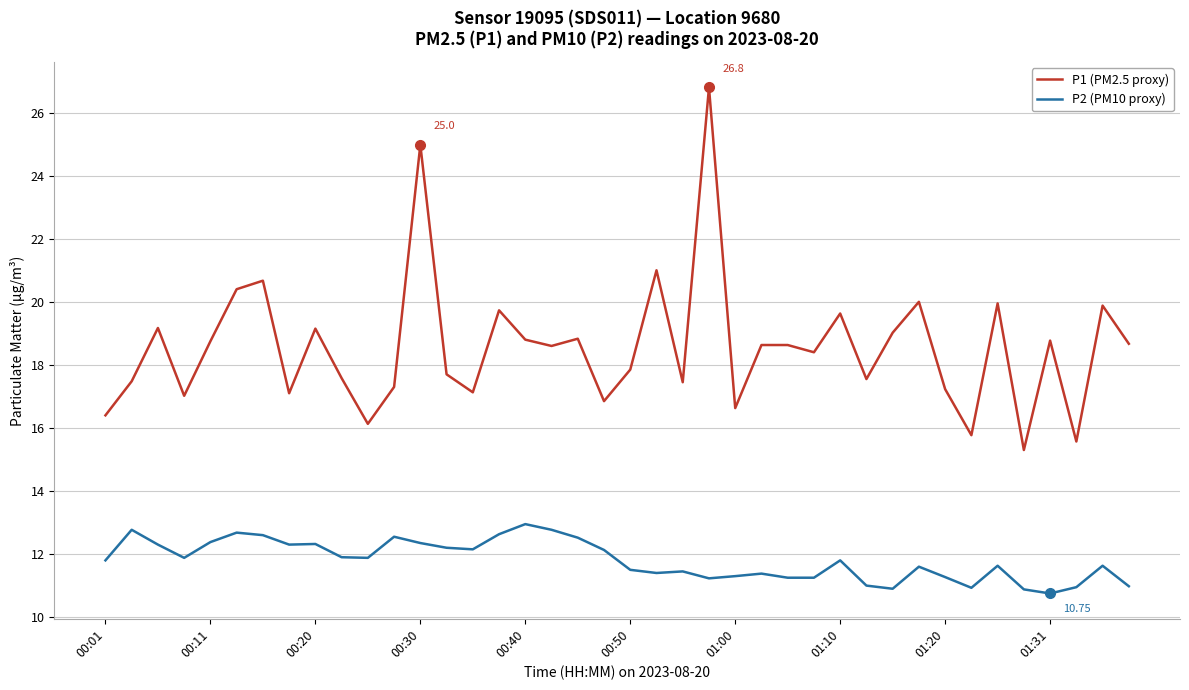

Which series has the largest total across all categories?

P1 (PM2.5 proxy)